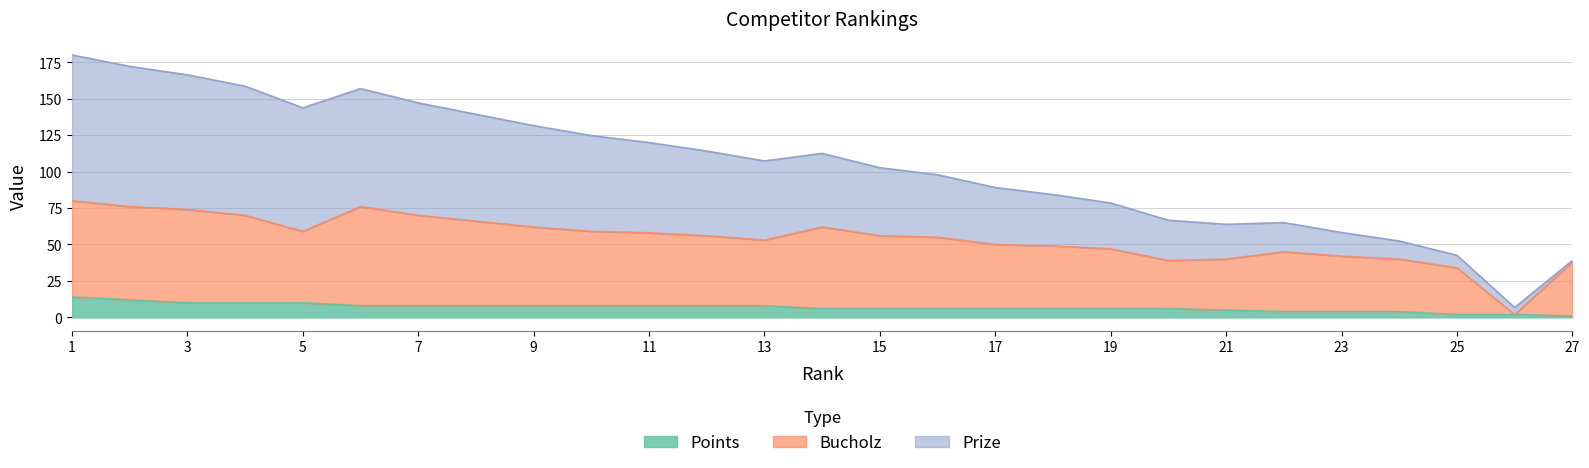

What is the spread (max minus min) of values at 23?

54.2